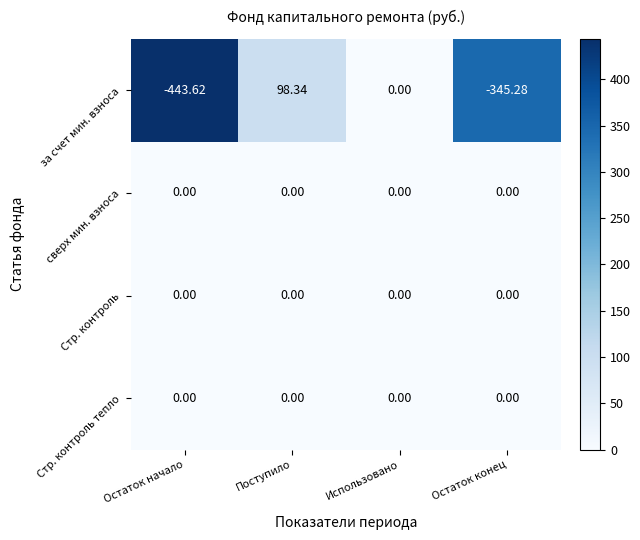

Which series changed the most between Остаток начало and Остаток конец?

за счет мин. взноса